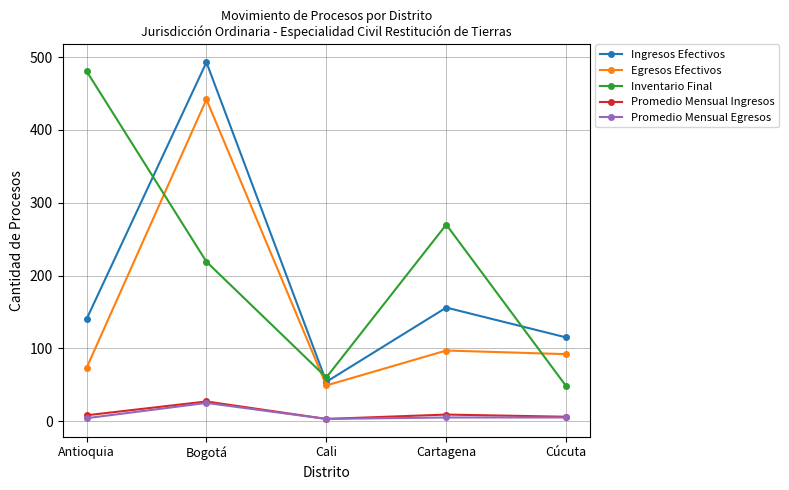

What is the spread (max minus min) of values at Cartagena?

265